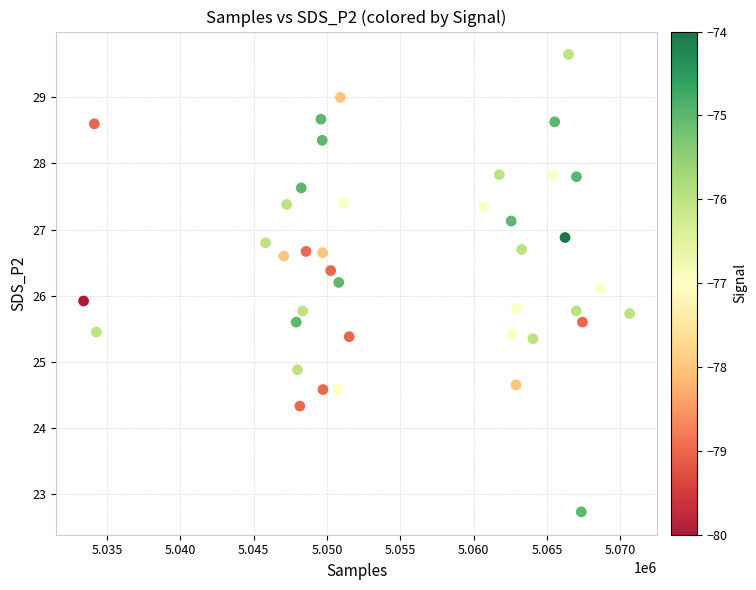

What is the range of Y values (max minus min)?

6.9